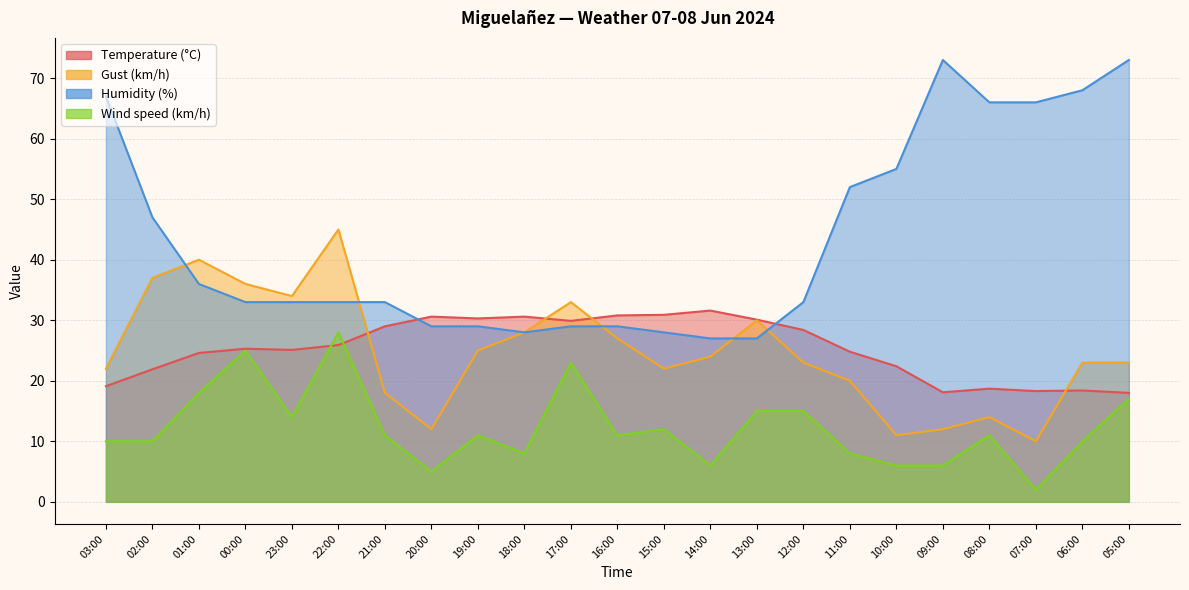

Where is Humidity (%) nearest to the value 50?

11:00